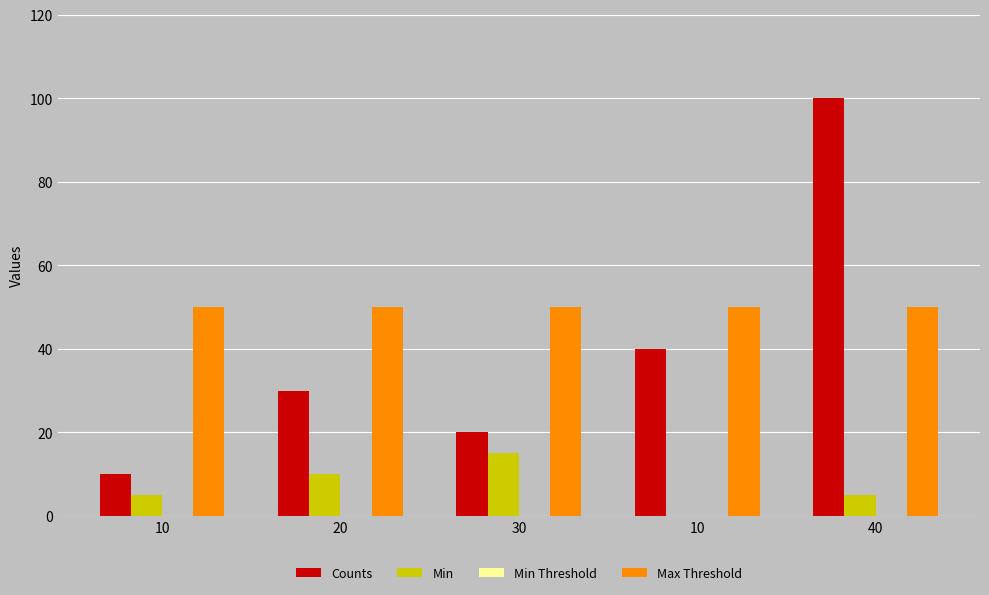

How many Counts values are between 20 and 40?

3